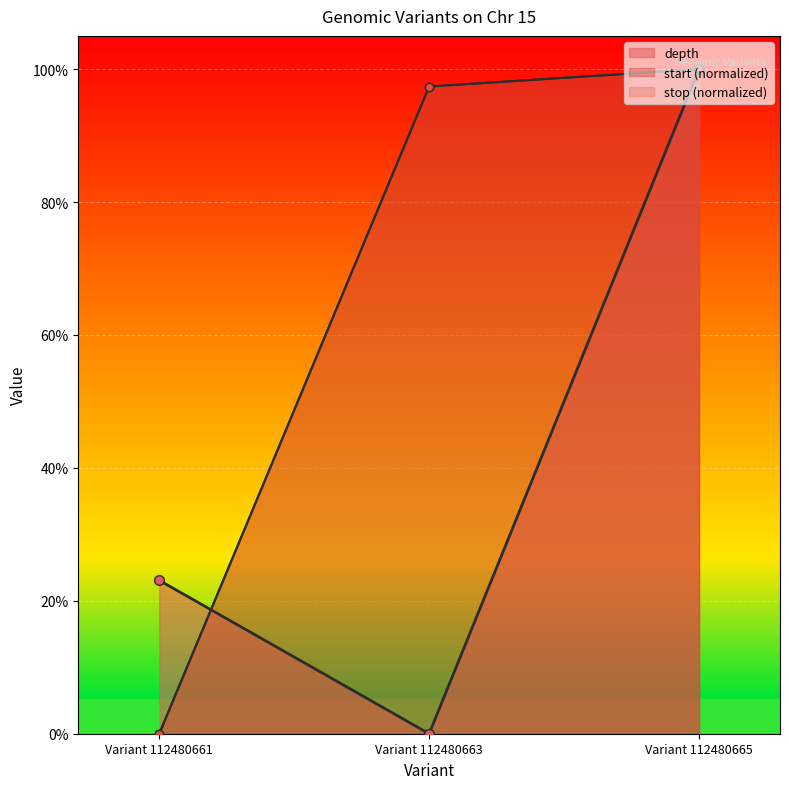

Which series changed the most between Variant 112480663 and Variant 112480665?

depth